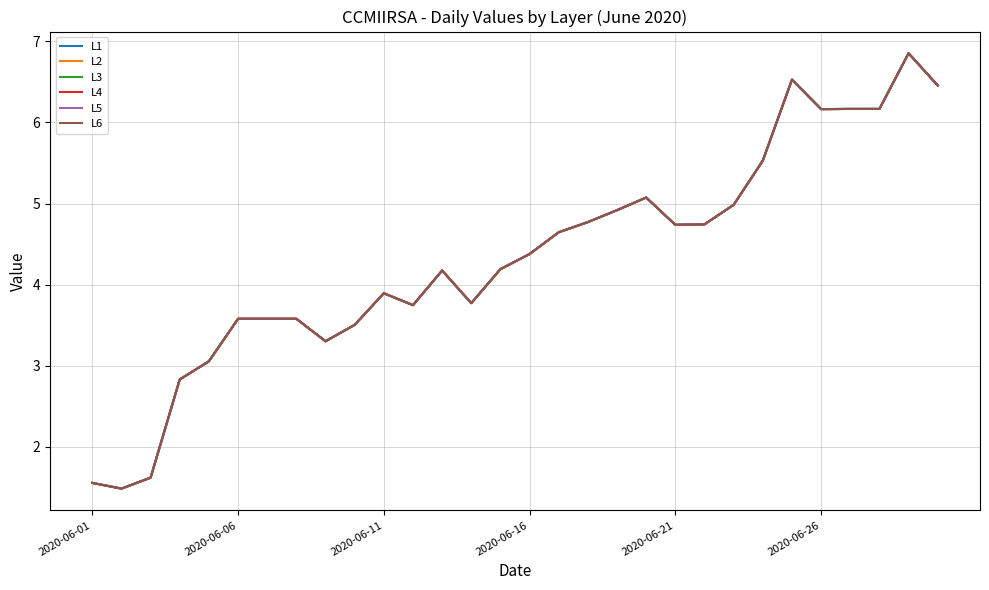

True or false: L4 and L1 cross at least once.

False